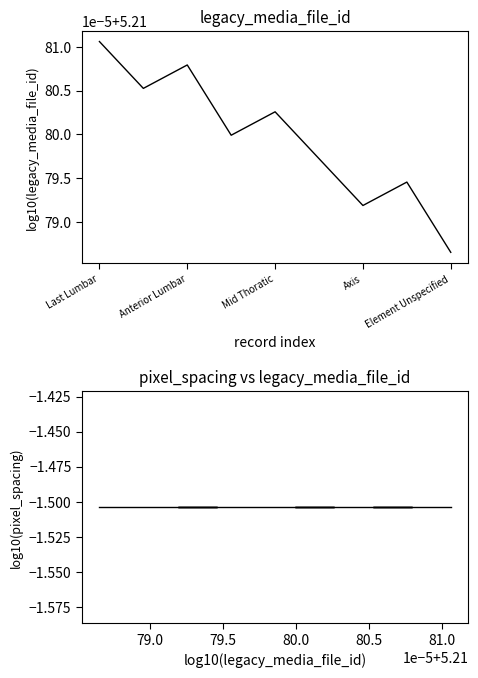

Read the x_pixel_spacing value at Last Lumbar.

-1.5